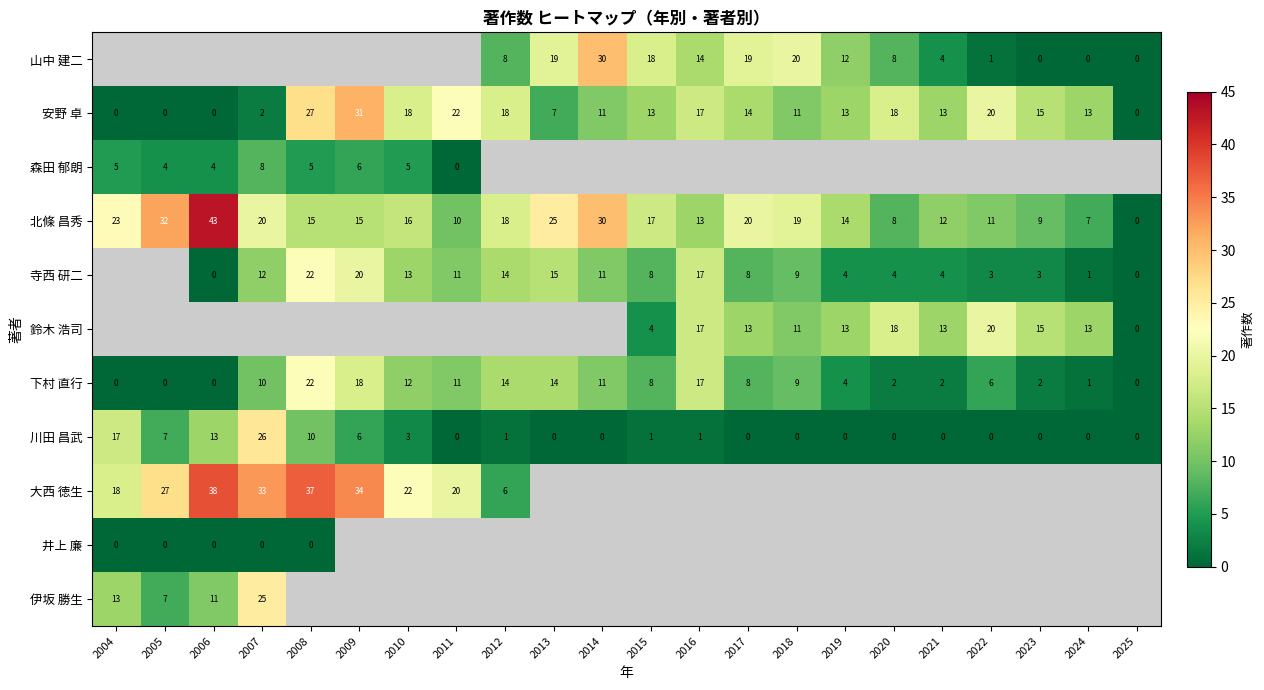

How many data points in 北條 昌秀 are less than 16?

11